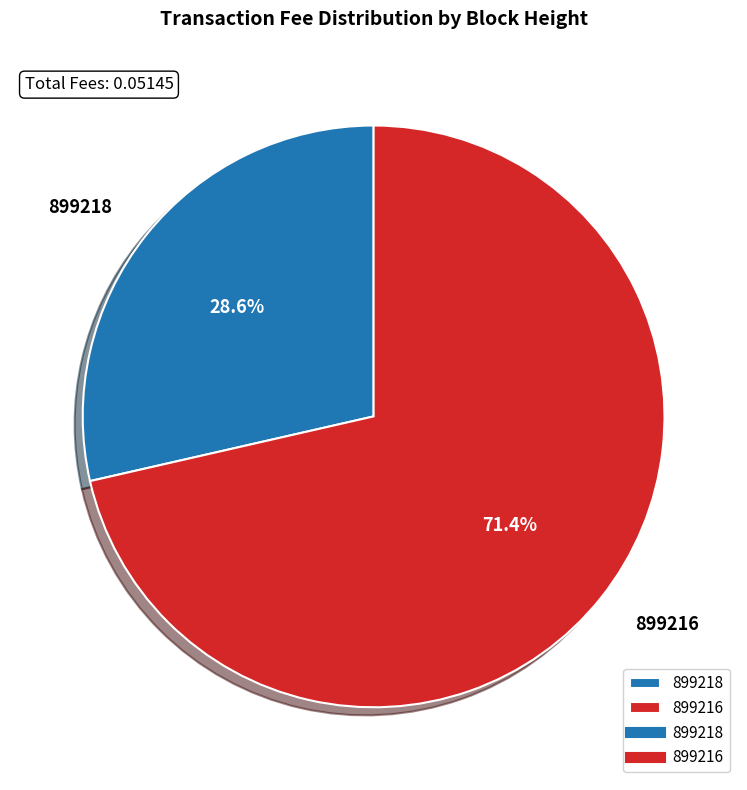

Is it true that 899218 is 29% of the pie?

True